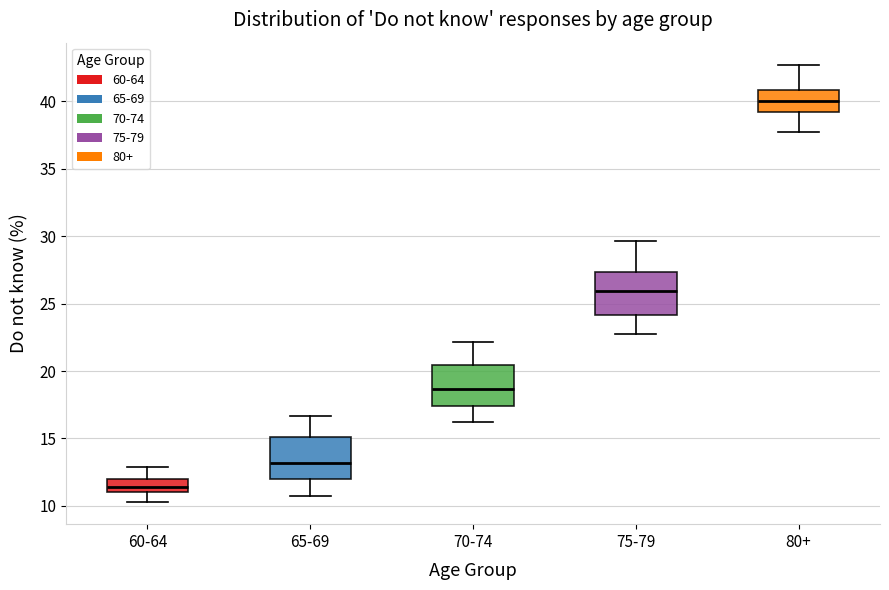

Reading left to right, transcribe this box plot: for each box, give where its median line is, the range the box spans, and where its two whiskers end, as read against the y-axis. The values are not printed on the chart, so give them approximately, as read against the axis.

60-64: median 11.5, box 11.0 to 12.0, whiskers 10.5 to 13.0
65-69: median 13.0, box 12.0 to 15.0, whiskers 10.5 to 16.5
70-74: median 18.5, box 17.5 to 20.5, whiskers 16.5 to 22.0
75-79: median 26.0, box 24.0 to 27.5, whiskers 23.0 to 29.5
80+: median 40.0, box 39.0 to 41.0, whiskers 37.5 to 42.5